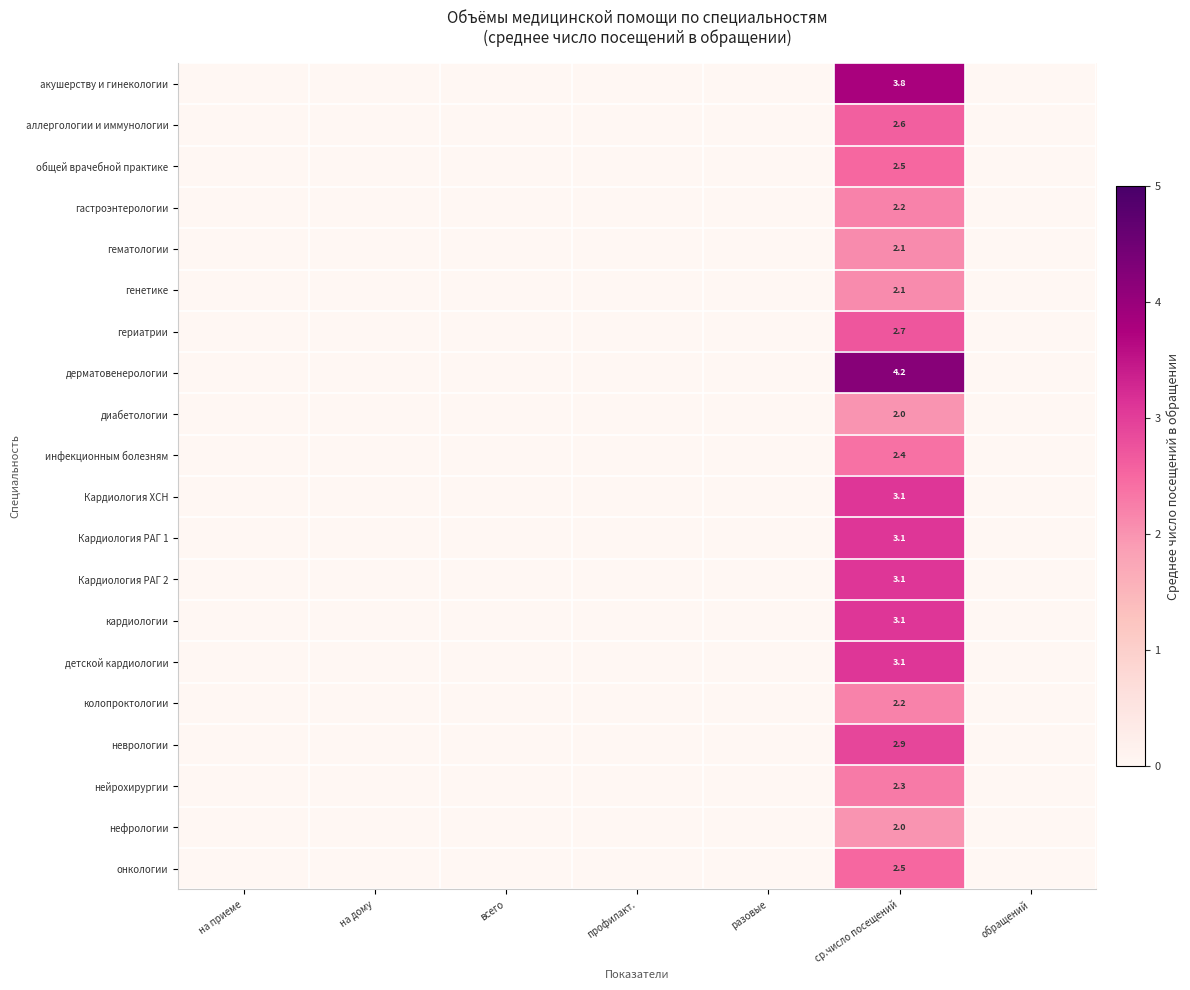

Count the нефрологии values in the range 0 to 1.

6